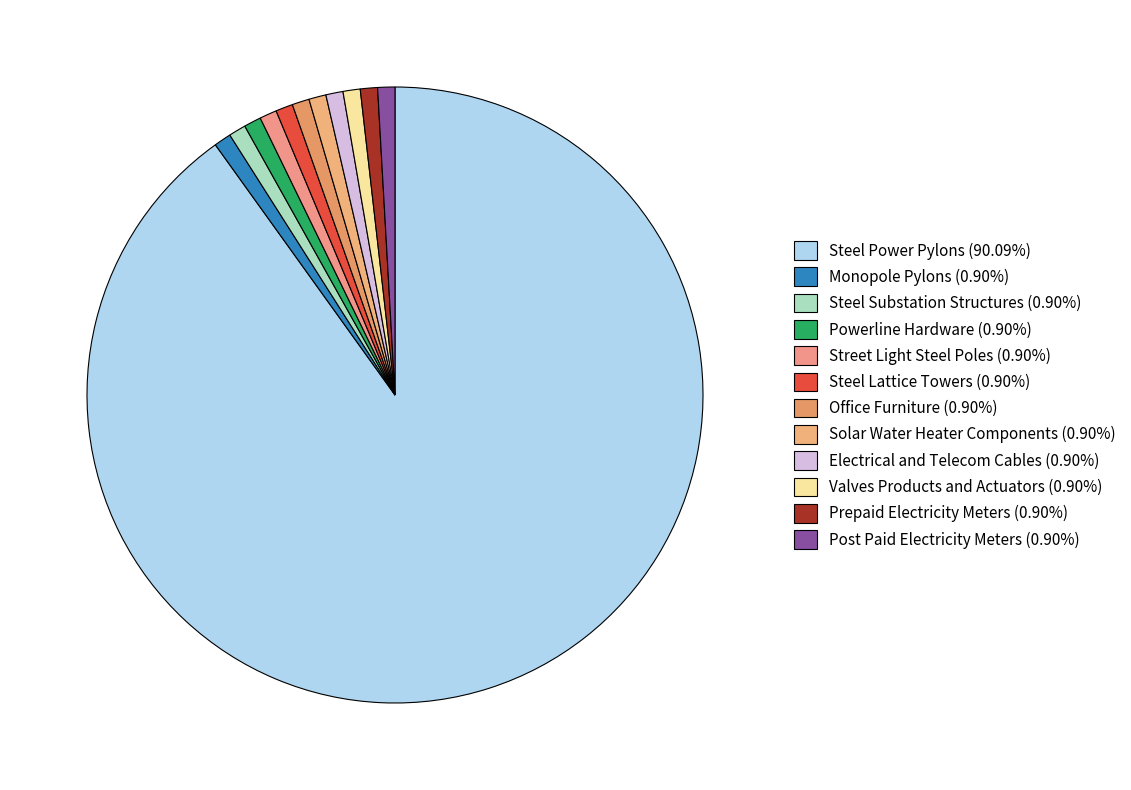

True or false: Post Paid Electricity Meters accounts for 12% of the total.

False